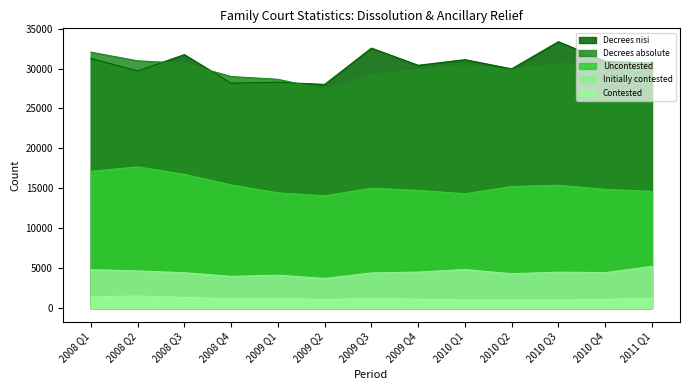

What is the maximum value for Initially contested?

5254